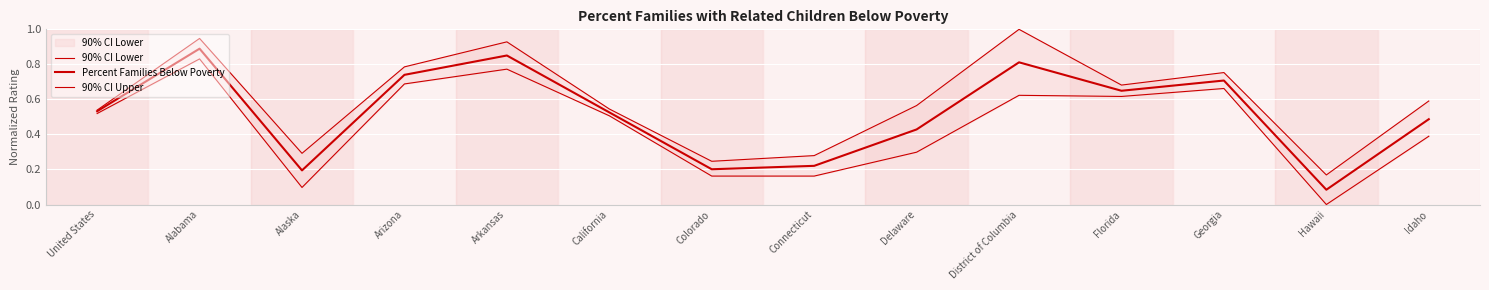

What is the total value across all series at California?

1.6